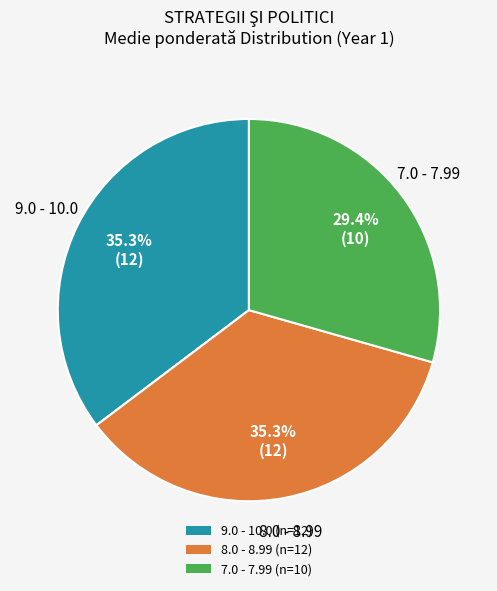

How many slices are in this pie chart?

3